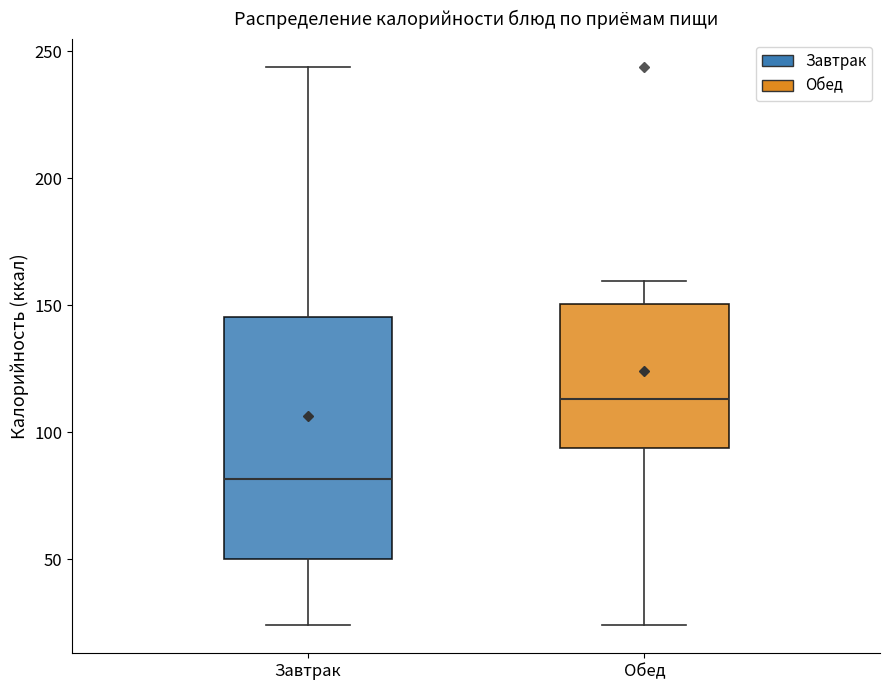

Which box's median line is the highest?

Обед